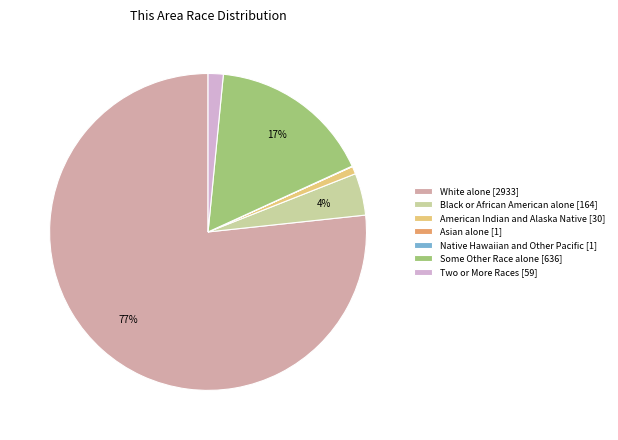

To the nearest percent, what is the average slice percentage?

14%